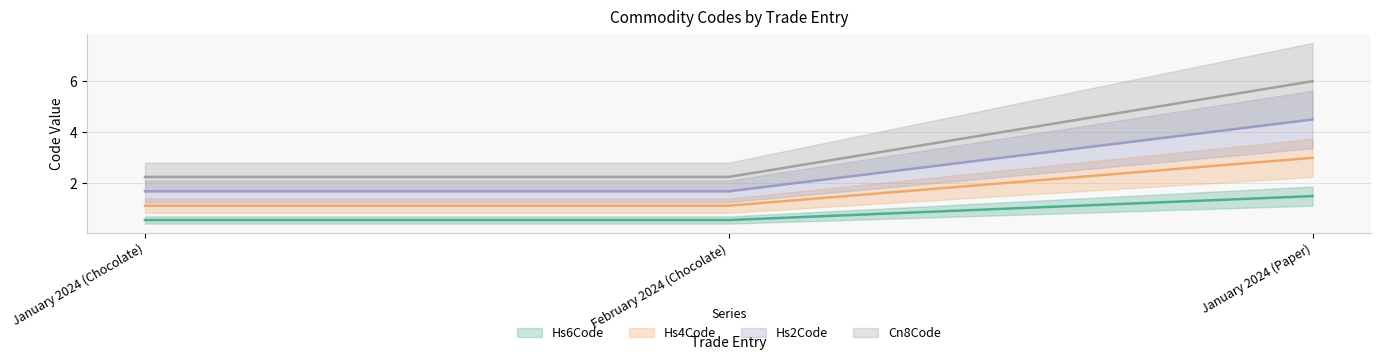

What are all the series names shown in the legend?

Hs6Code, Hs4Code, Hs2Code, Cn8Code